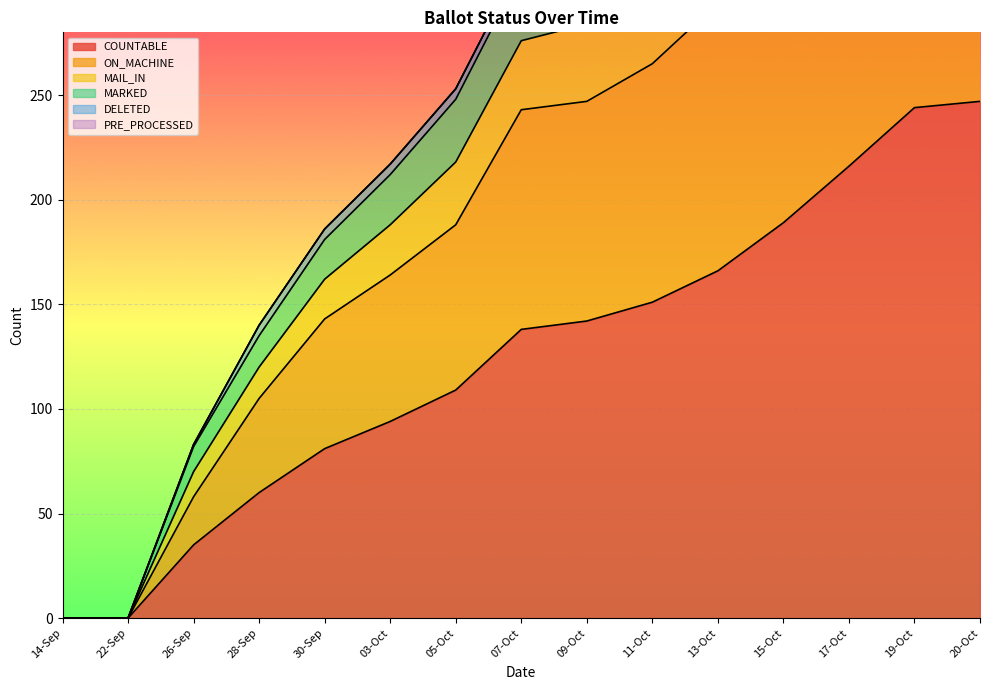

True or false: COUNTABLE has a value of 0 at 14-Sep.

True